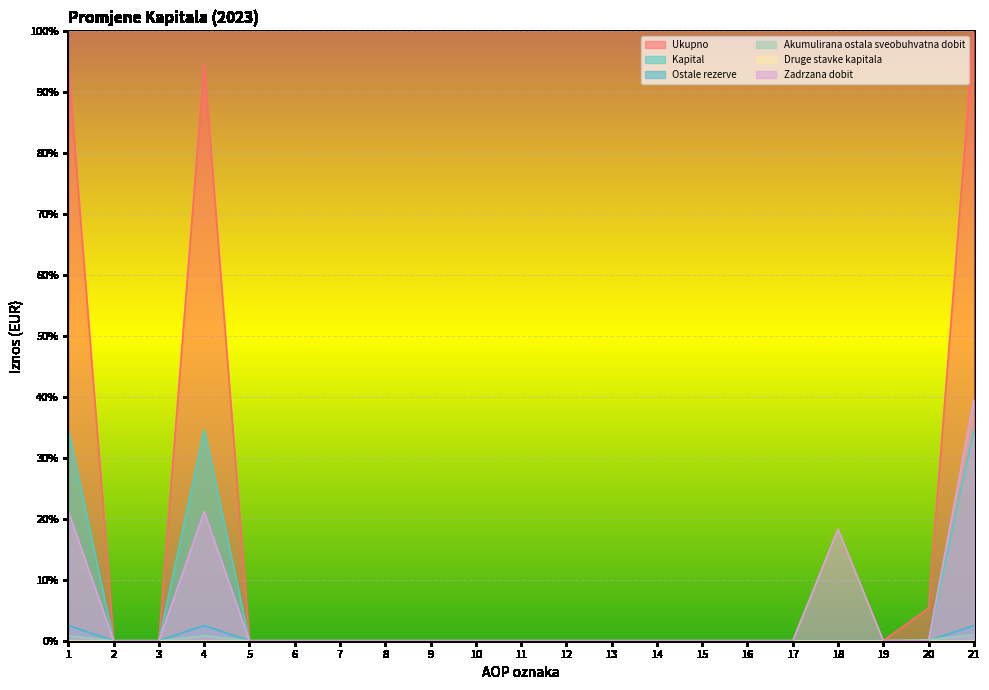

How many categories are shown in the chart?

21